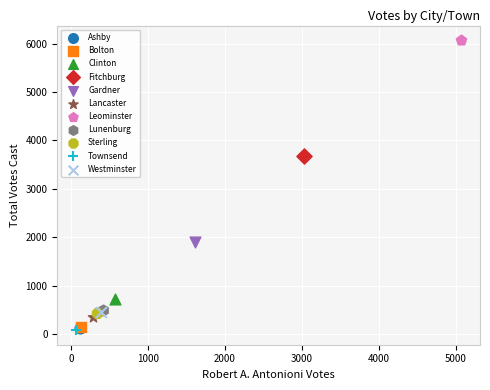

What are all the series names shown in the legend?

Ashby, Bolton, Clinton, Fitchburg, Gardner, Lancaster, Leominster, Lunenburg, Sterling, Townsend, Westminster